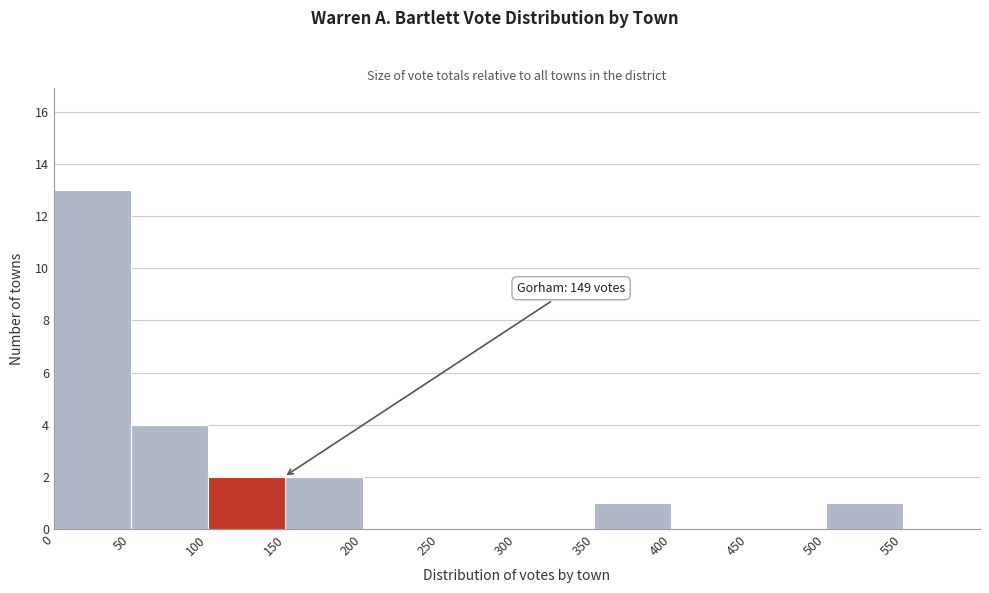

Which range on the x-axis has the tallest bar?

0 to 50